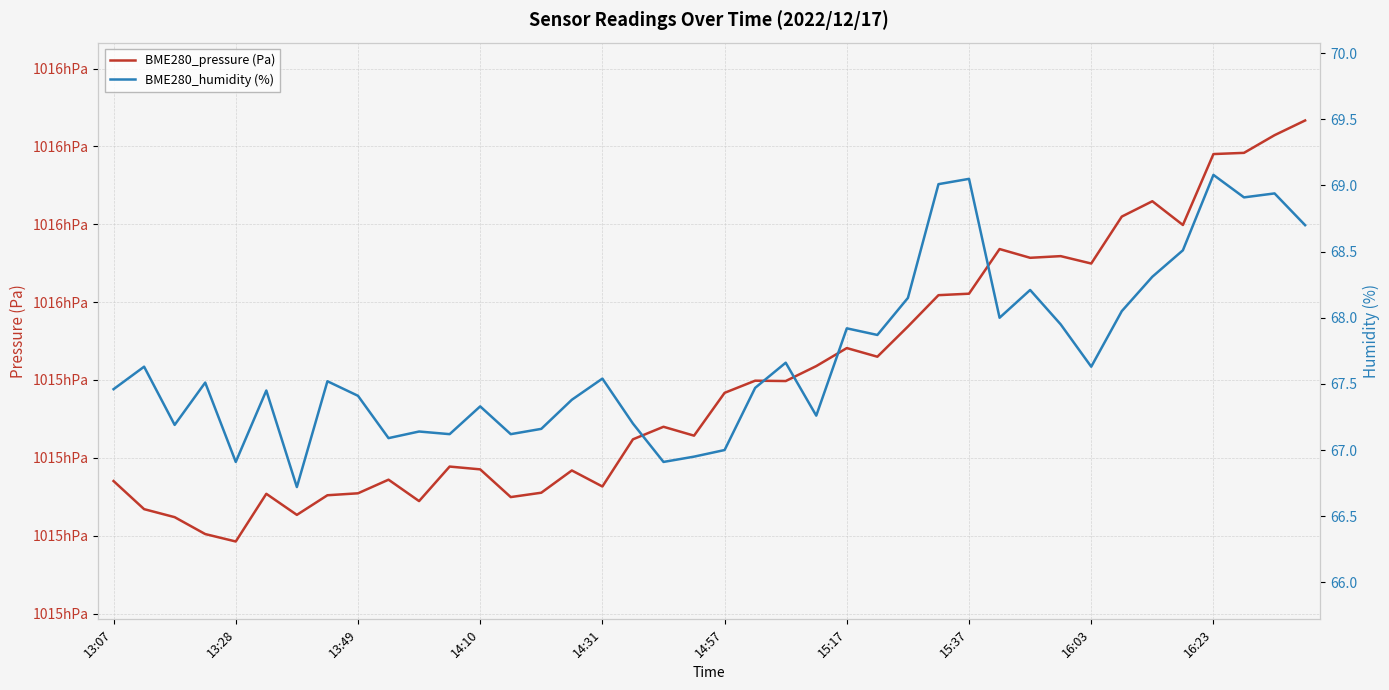

Is it true that BME280_pressure (Pa) equals 101525.7 at 19?

True